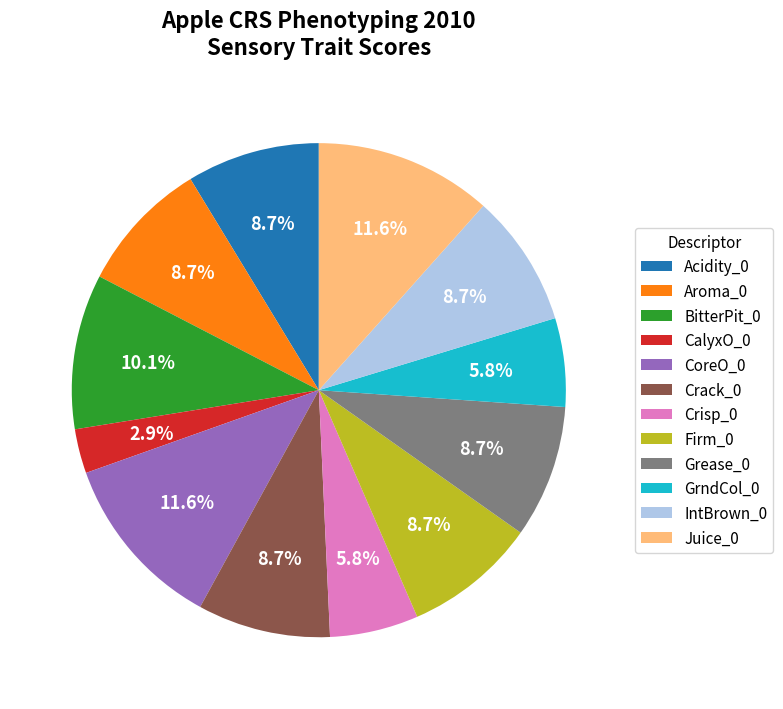

True or false: Grease_0 accounts for 9% of the total.

True